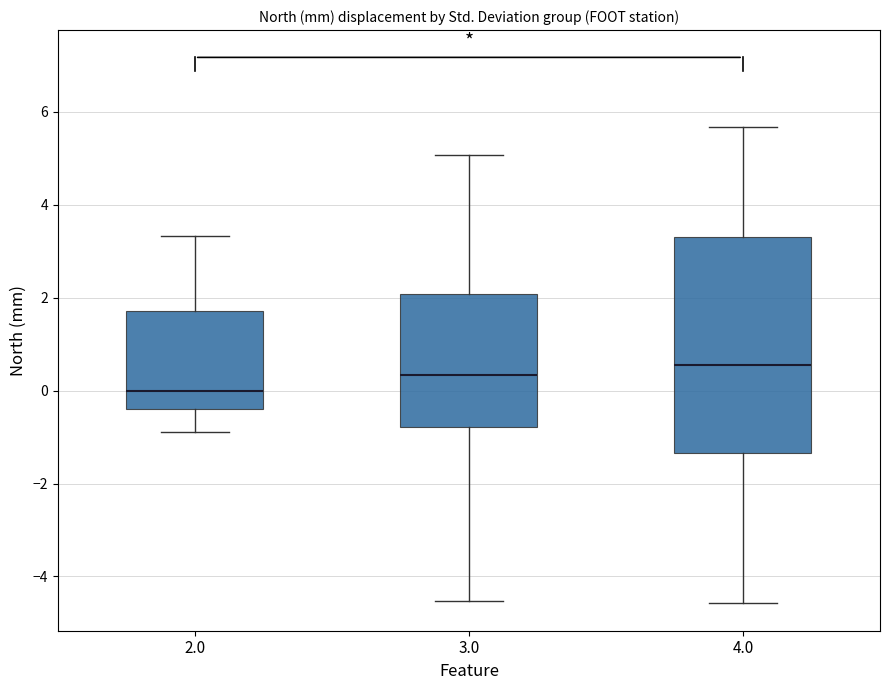

Which box has the highest median line?

4.0